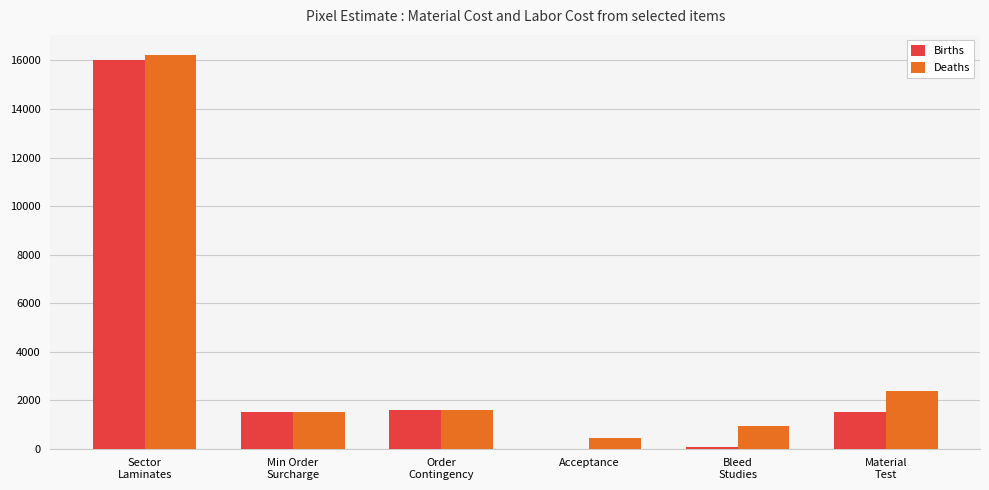

How many series are shown in this chart?

2